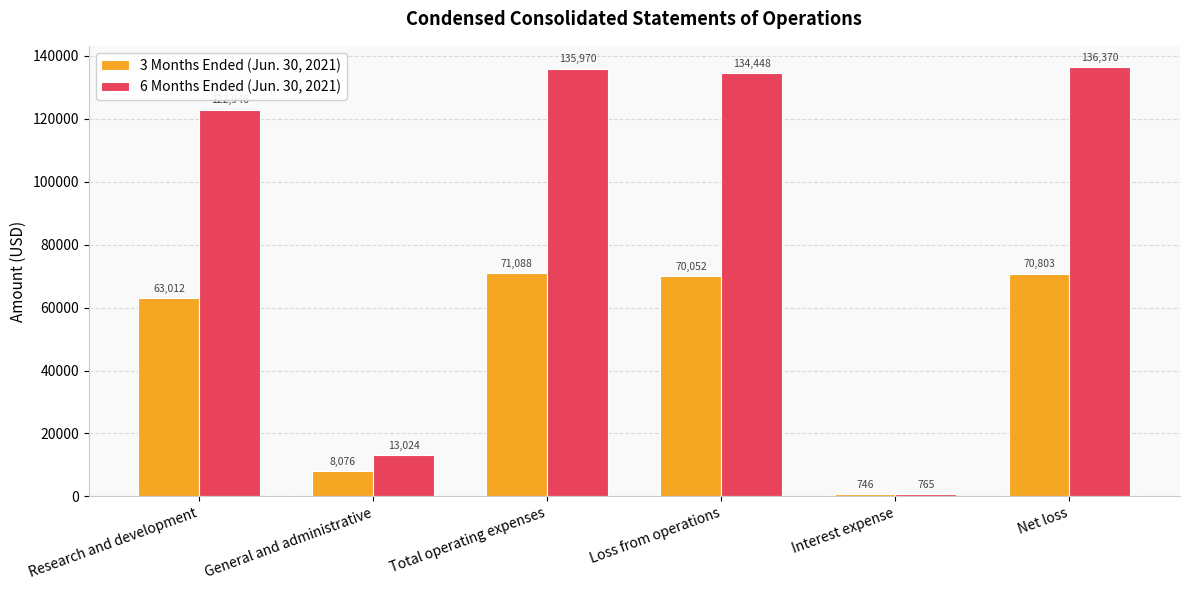

What is the value of the 3 Months Ended (Jun. 30, 2021) bar at the 1st from the left?

63012